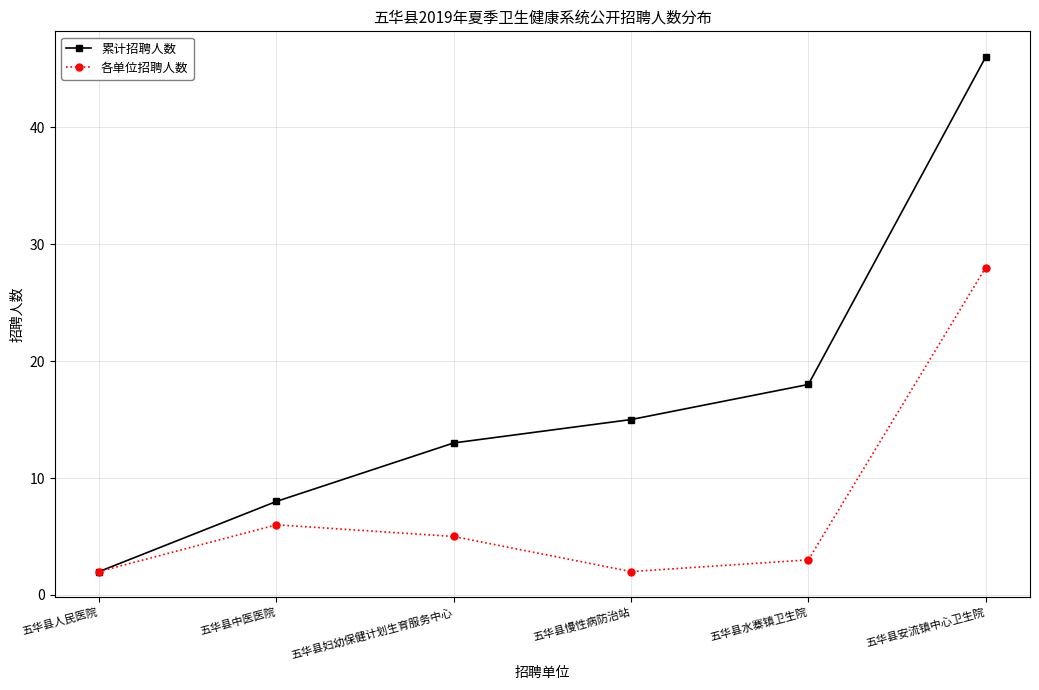

At which category is the sum across all series the highest?

五华县安流镇中心卫生院